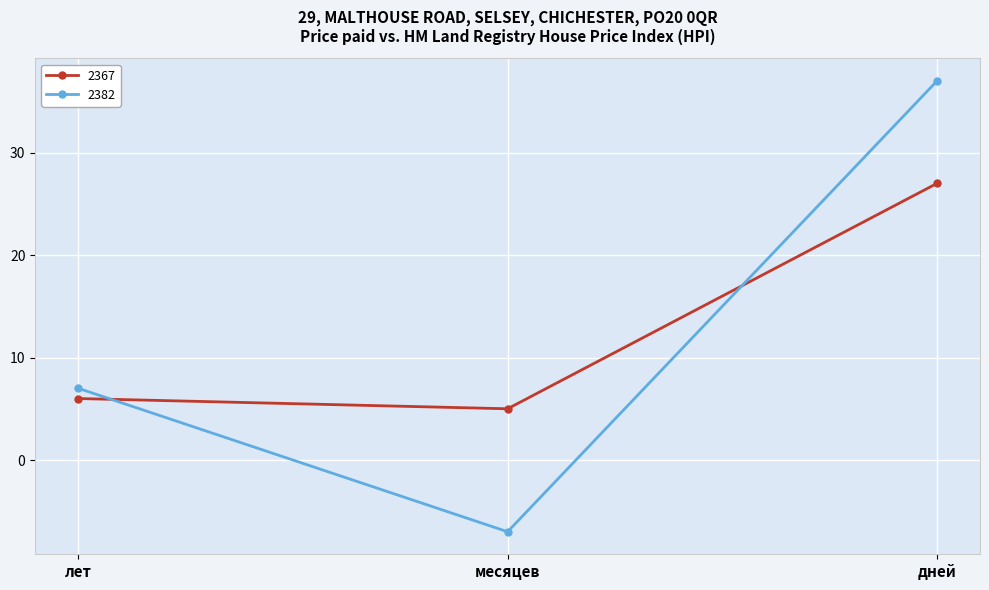

What is the lowest value of the 2367 series?

5